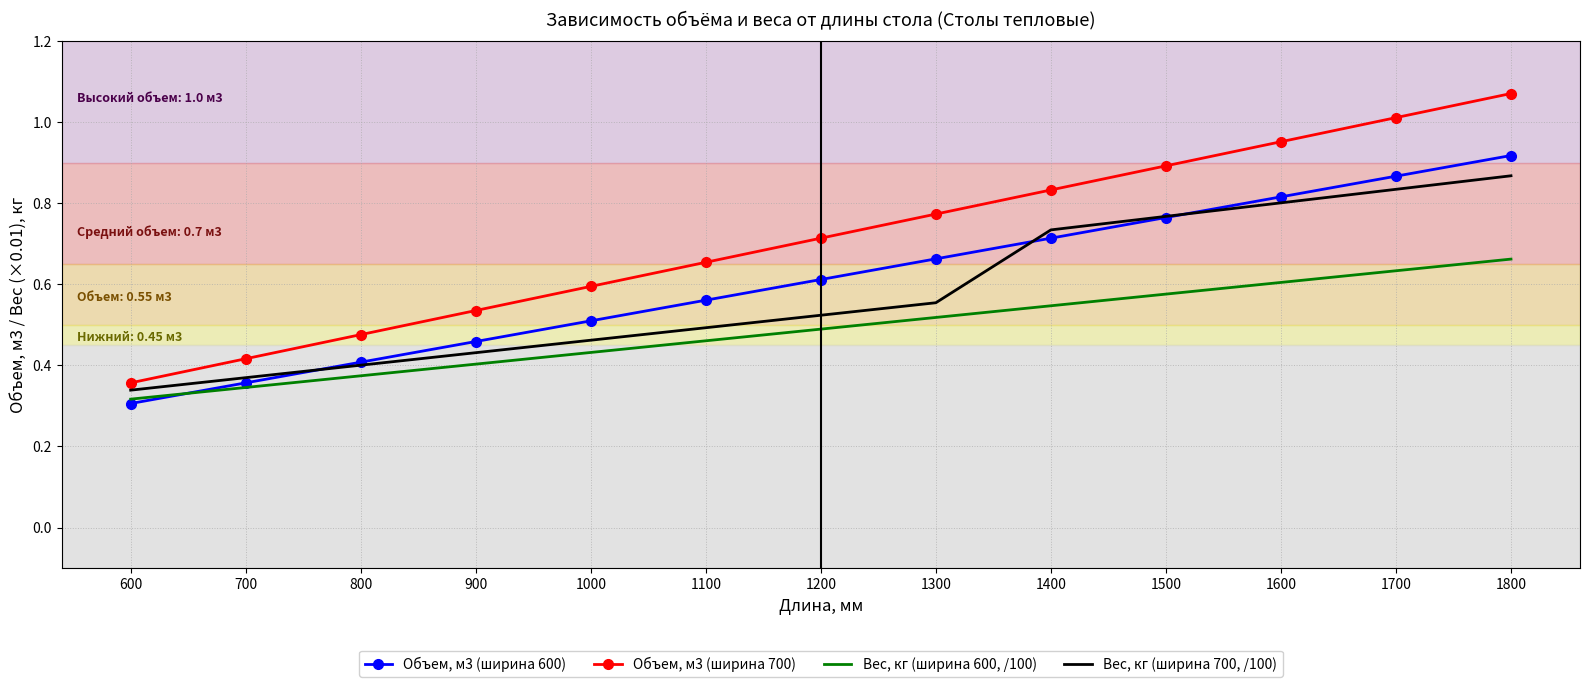

Which series ends up on top after the final intersection of Вес, кг (ширина 700, /100) and Объем, м3 (ширина 600)?

Объем, м3 (ширина 600)